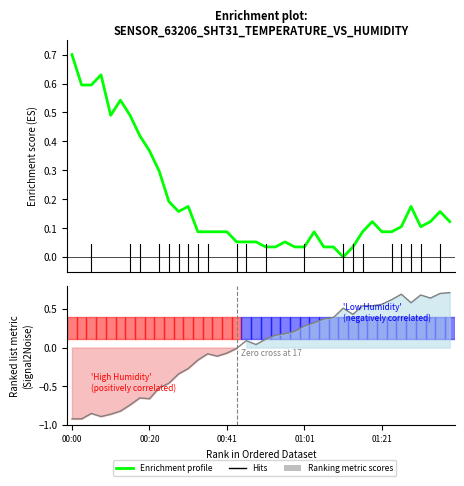

What is the label of the 34th point from the left?

33